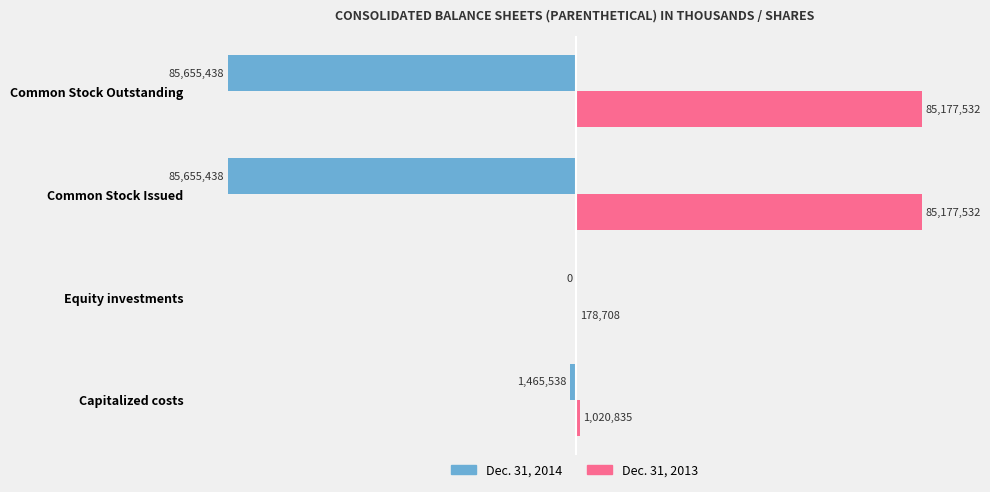

How many values in the Dec. 31, 2014 series exceed -1465538?

1